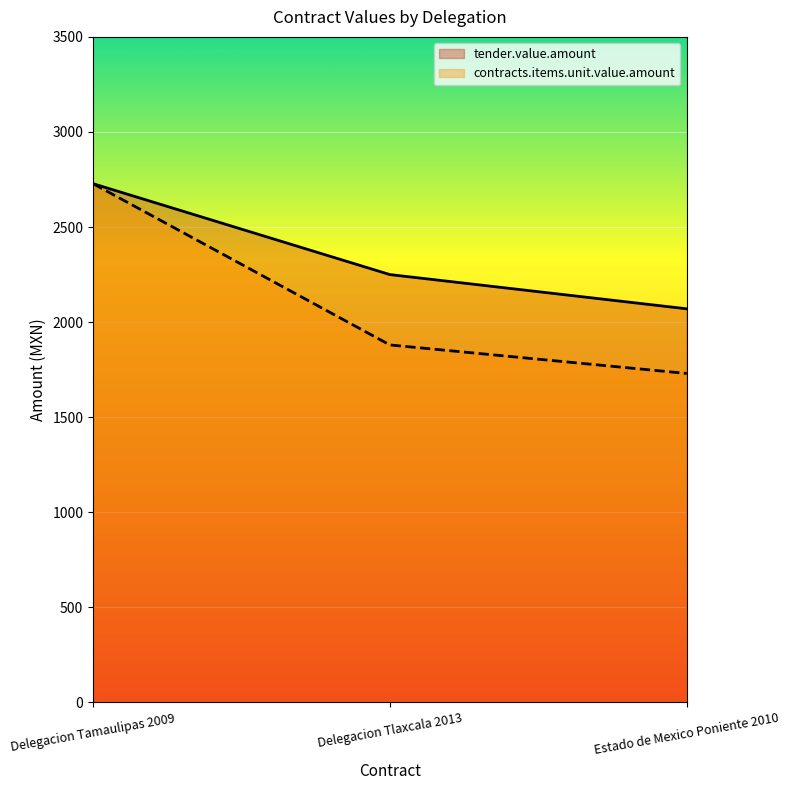

What is the value of the tender.value.amount point at the 1st from the left?

2728